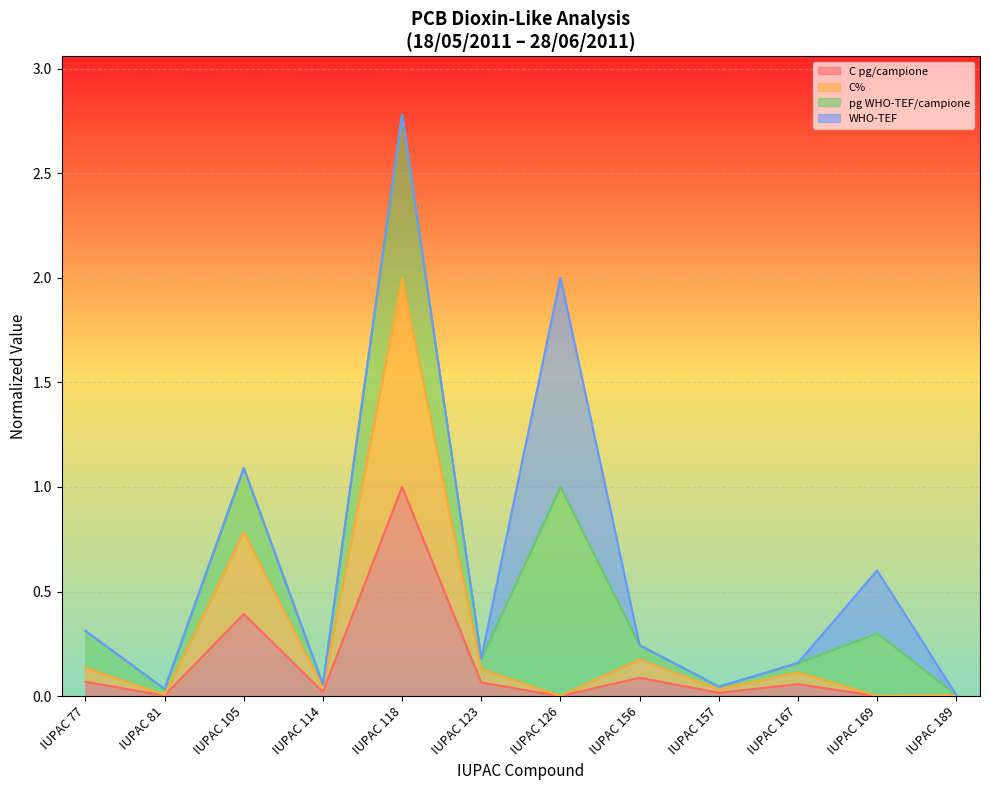

At which category is the sum across all series the highest?

IUPAC 118